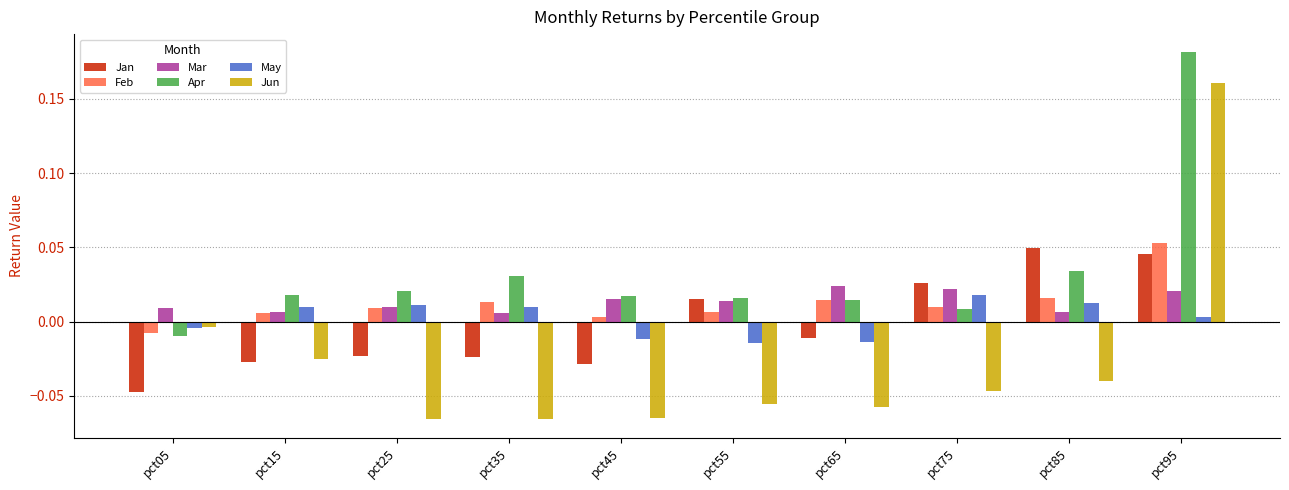

Which category has the highest value in the Jun series?

pct95